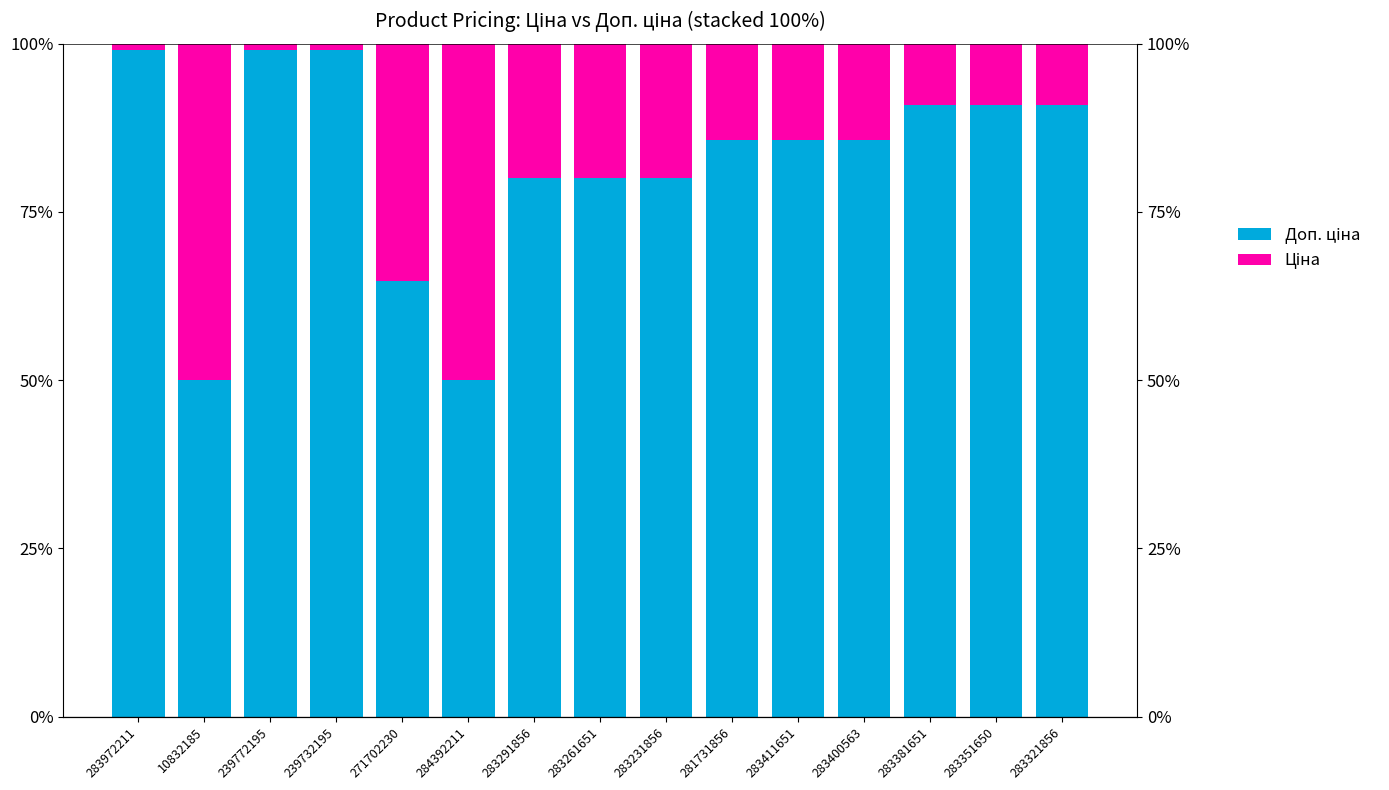

Rank the series by their average value, from lowest to highest.

Ціна, Доп. ціна